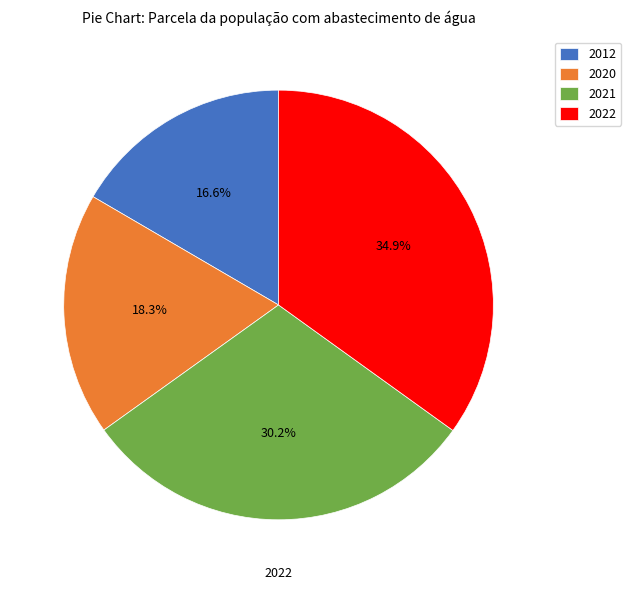

Which slice is the smallest?

2012